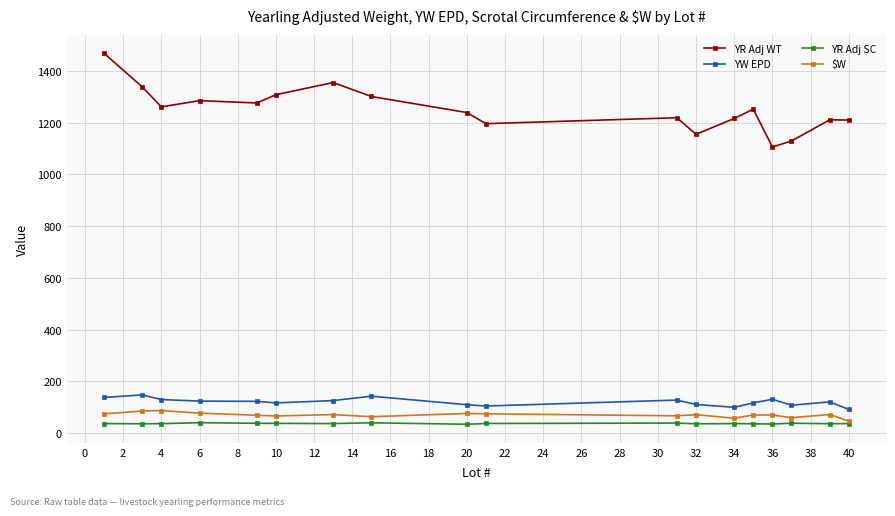

What is the lowest value of the $W series?

46.8